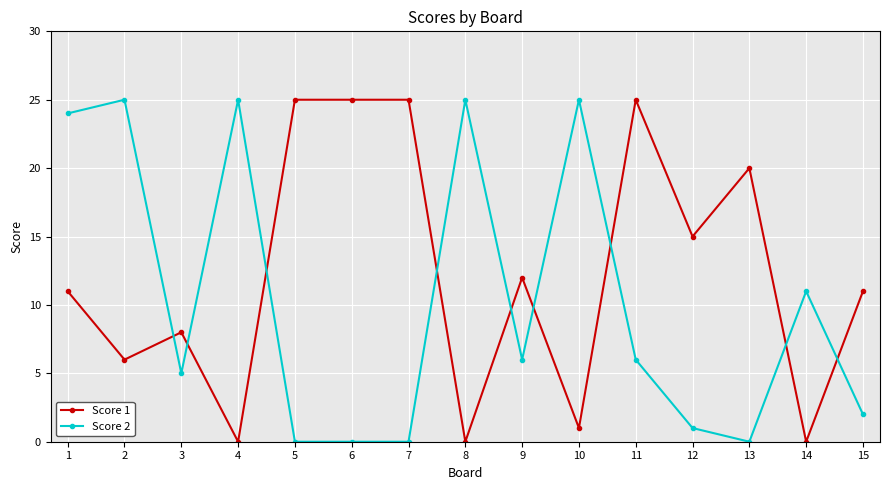

What is the value of the Score 2 point at the 4th from the left?

25